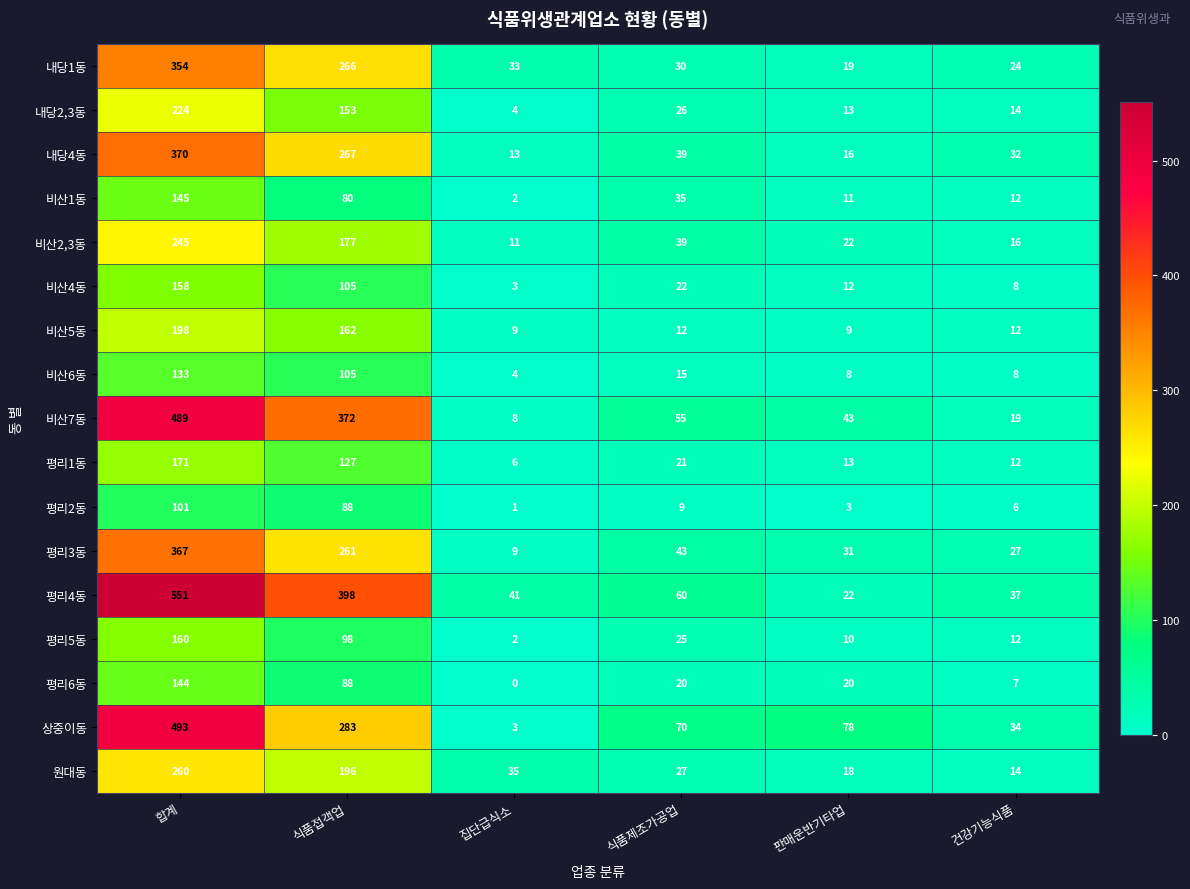

What is the maximum value shown in the chart?

551